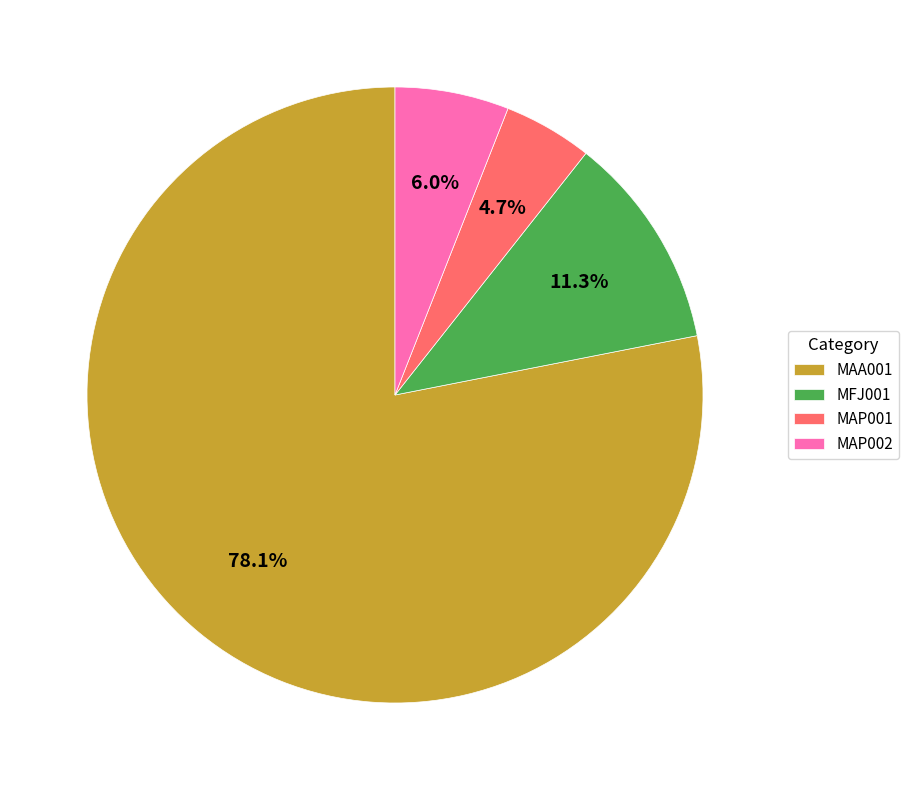

Rank the categories by value from lowest to highest.

MAP001, MAP002, MFJ001, MAA001